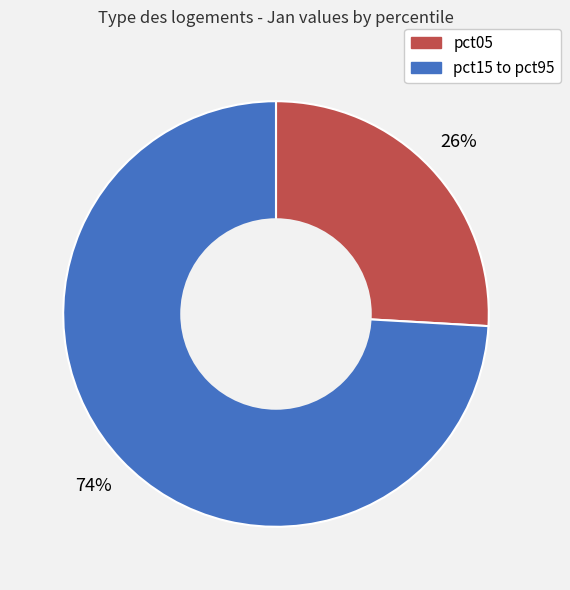

To the nearest percent, what is the average slice percentage?

50%